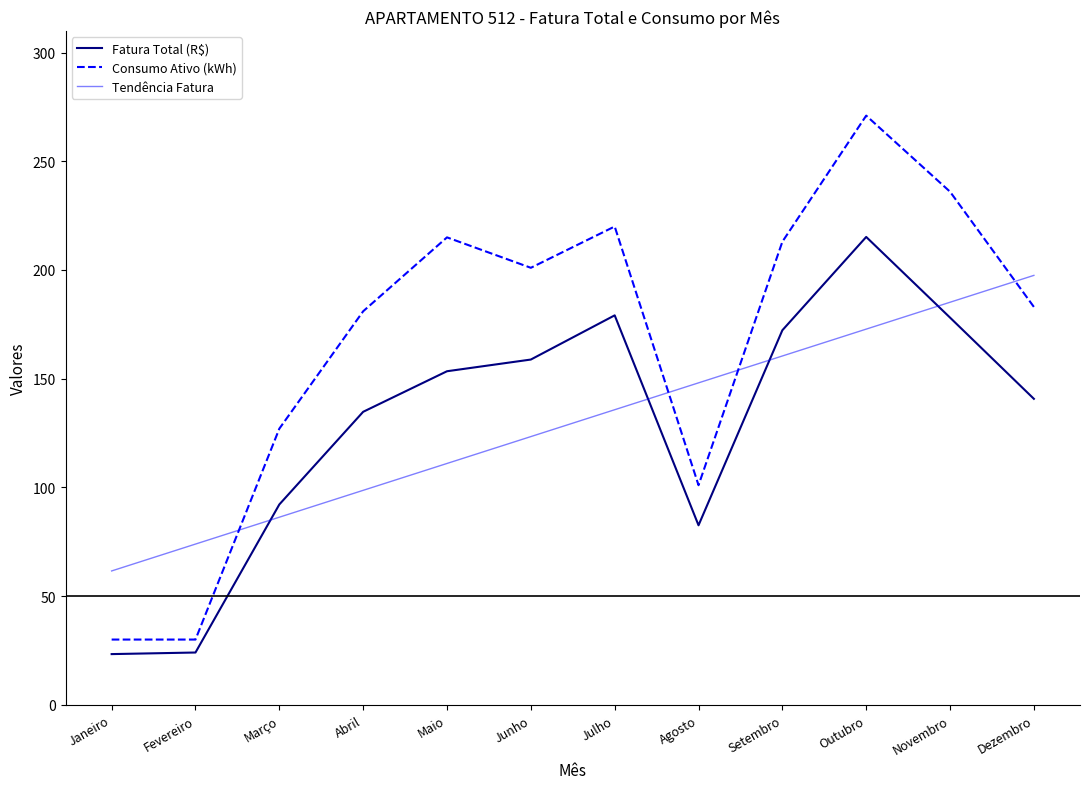

List the series in order of their peak value, highest first.

Consumo Ativo (kWh), Fatura Total (R$), Tendência Fatura